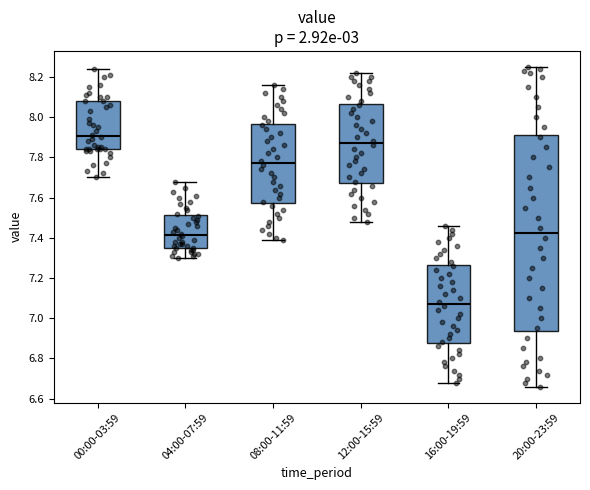

Reading left to right, transcribe this box plot: for each box, give where its median line is, the range the box spans, and where its two whiskers end, as read against the y-axis. The values are not printed on the chart, so give them approximately, as read against the axis.

00:00-03:59: median 7.90, box 7.84 to 8.08, whiskers 7.70 to 8.24
04:00-07:59: median 7.42, box 7.36 to 7.52, whiskers 7.30 to 7.68
08:00-11:59: median 7.78, box 7.58 to 7.96, whiskers 7.40 to 8.16
12:00-15:59: median 7.88, box 7.68 to 8.06, whiskers 7.48 to 8.22
16:00-19:59: median 7.08, box 6.88 to 7.26, whiskers 6.68 to 7.46
20:00-23:59: median 7.42, box 6.94 to 7.92, whiskers 6.66 to 8.26